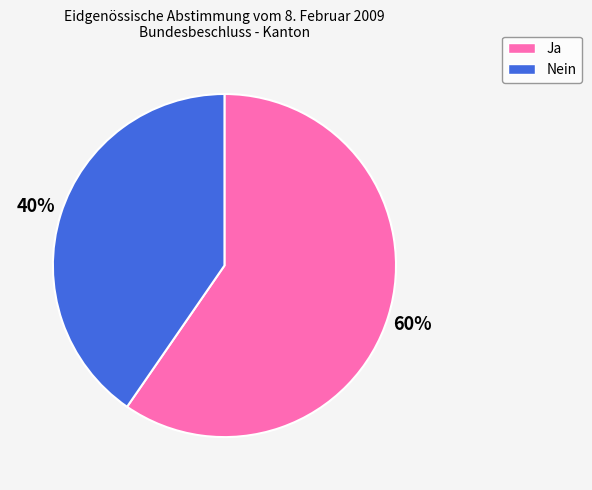

Count the number of slices in the pie.

2